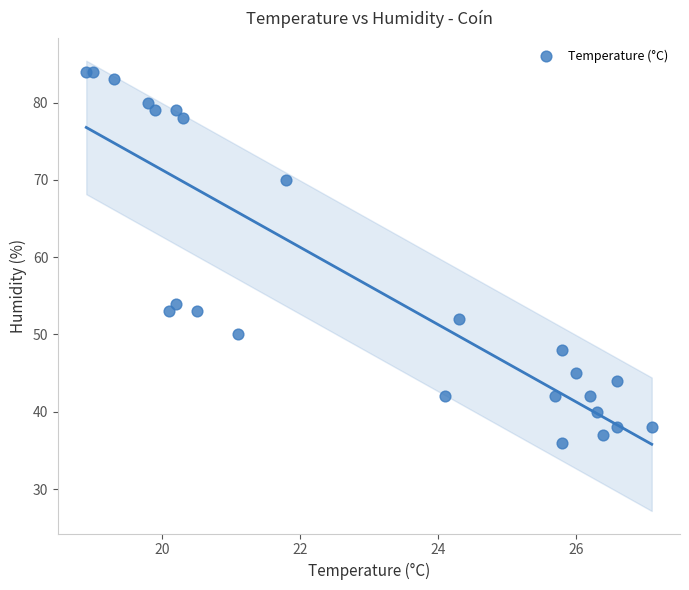

What Y value in the scatter plot is closest to 60?

54